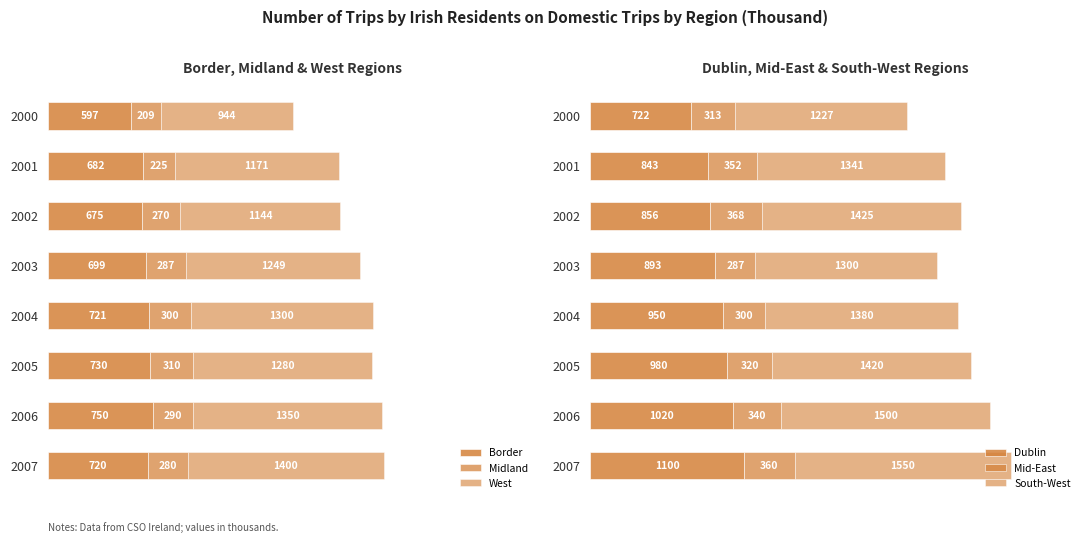

What are all the series names shown in the legend?

Border, Midland, West, Dublin, Mid-East, South-West